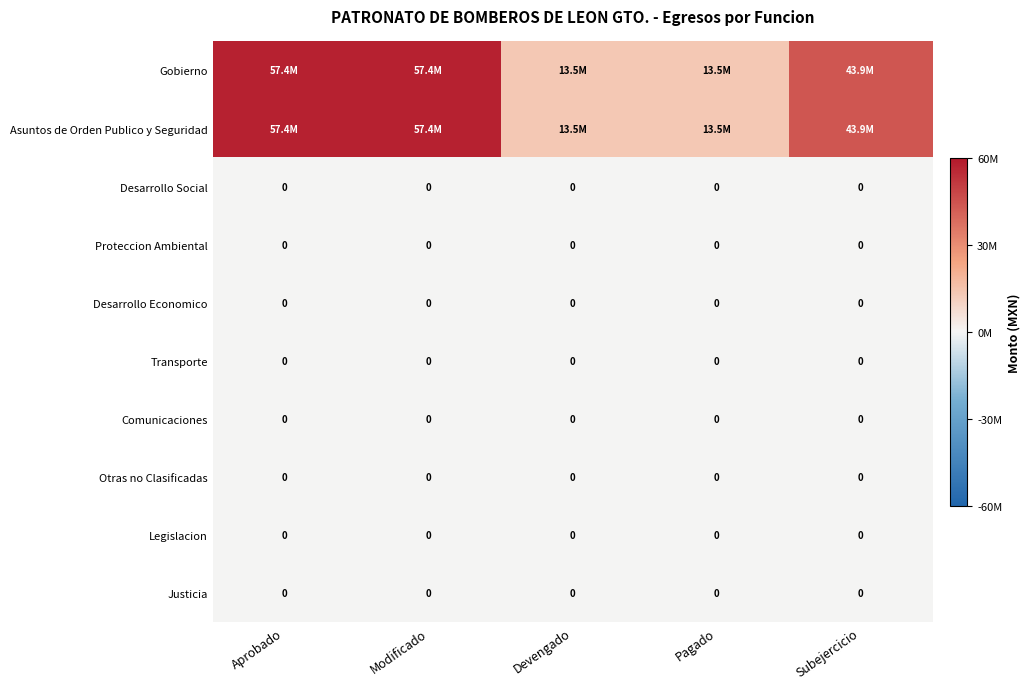

Is it true that Desarrollo Social equals 0.0 at Devengado?

True